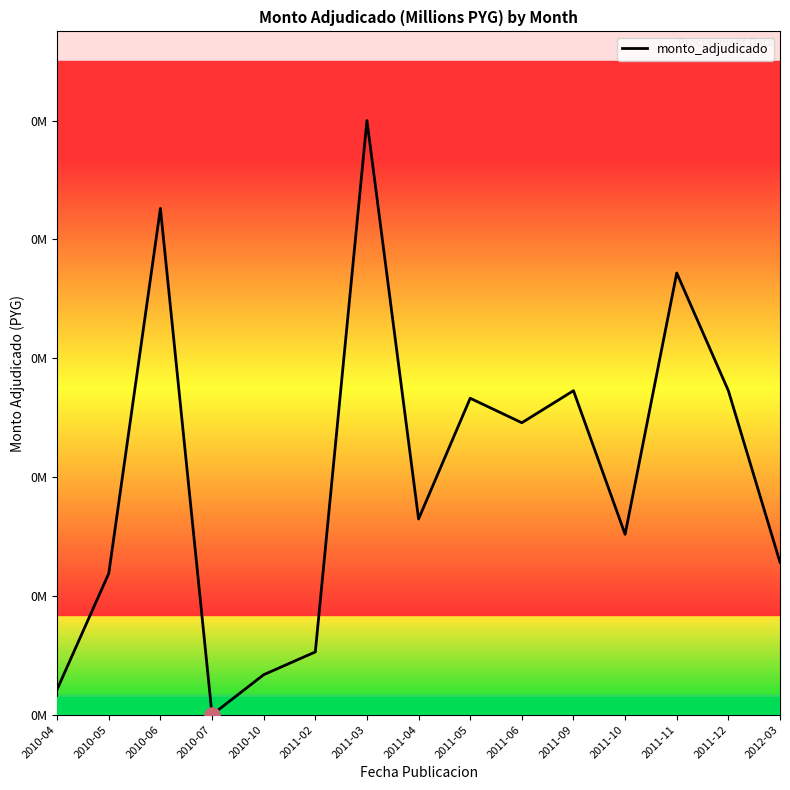

Approximately how many times larger is the value at 2010-10 compared to 2011-11?

0.1